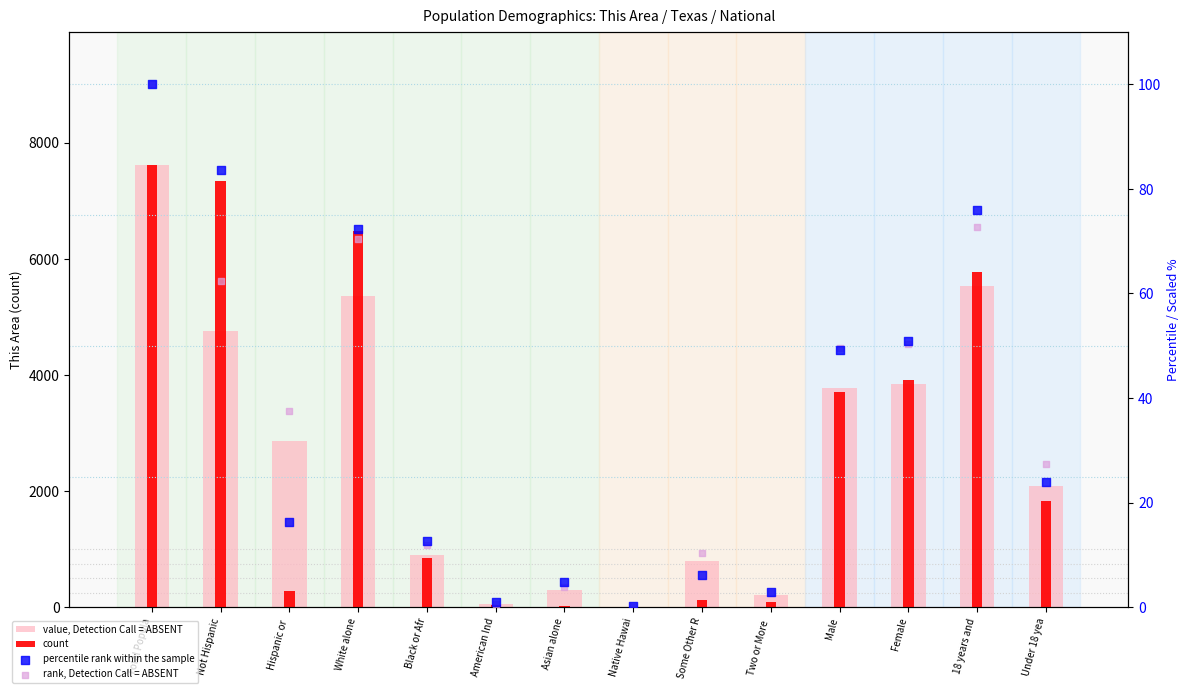

At which category is the sum across all series the highest?

Total Popula